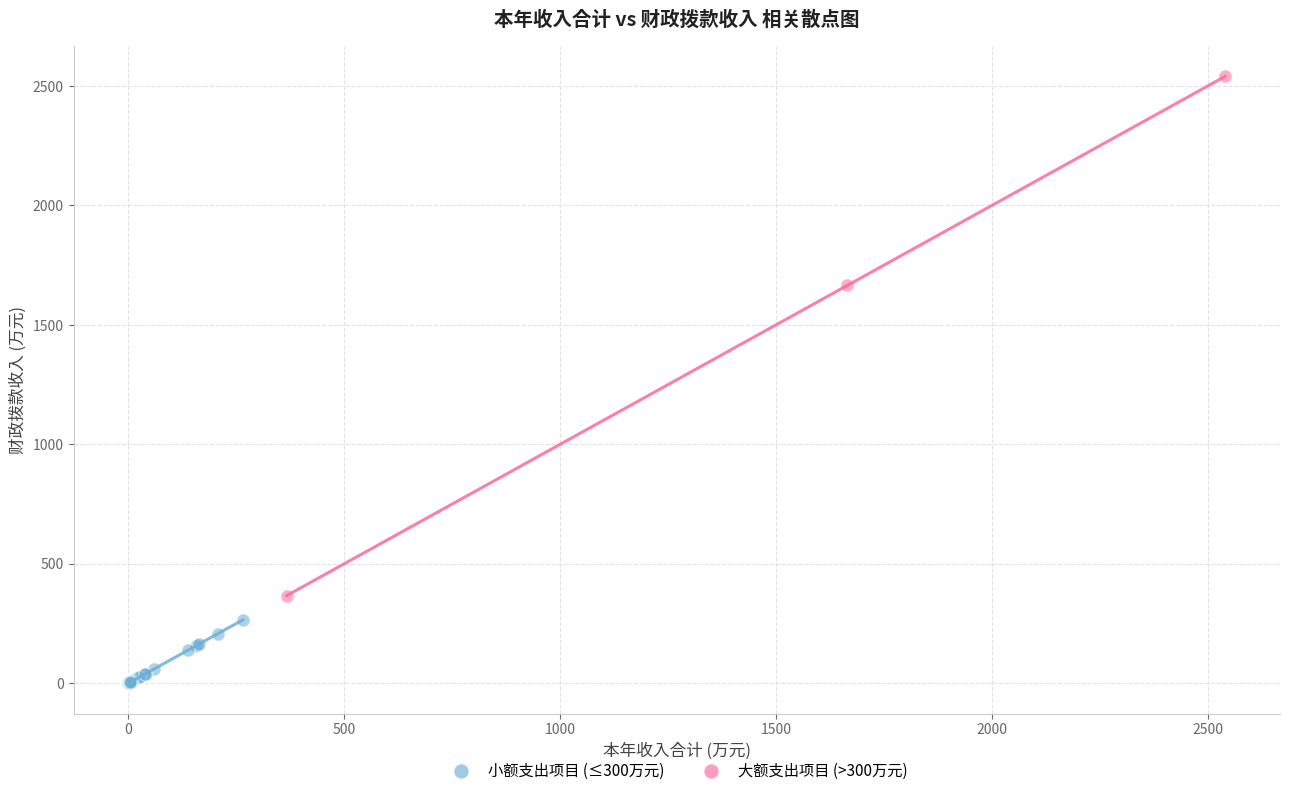

What are all the series names shown in the legend?

小额支出项目 (≤300万元), 大额支出项目 (>300万元)